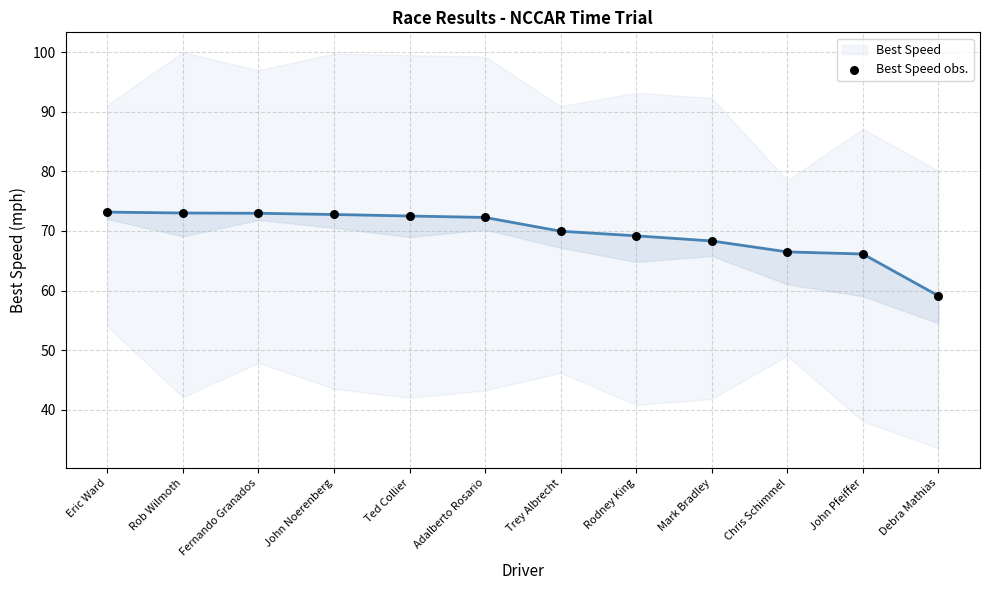

At which category is the sum across all series the highest?

Eric Ward